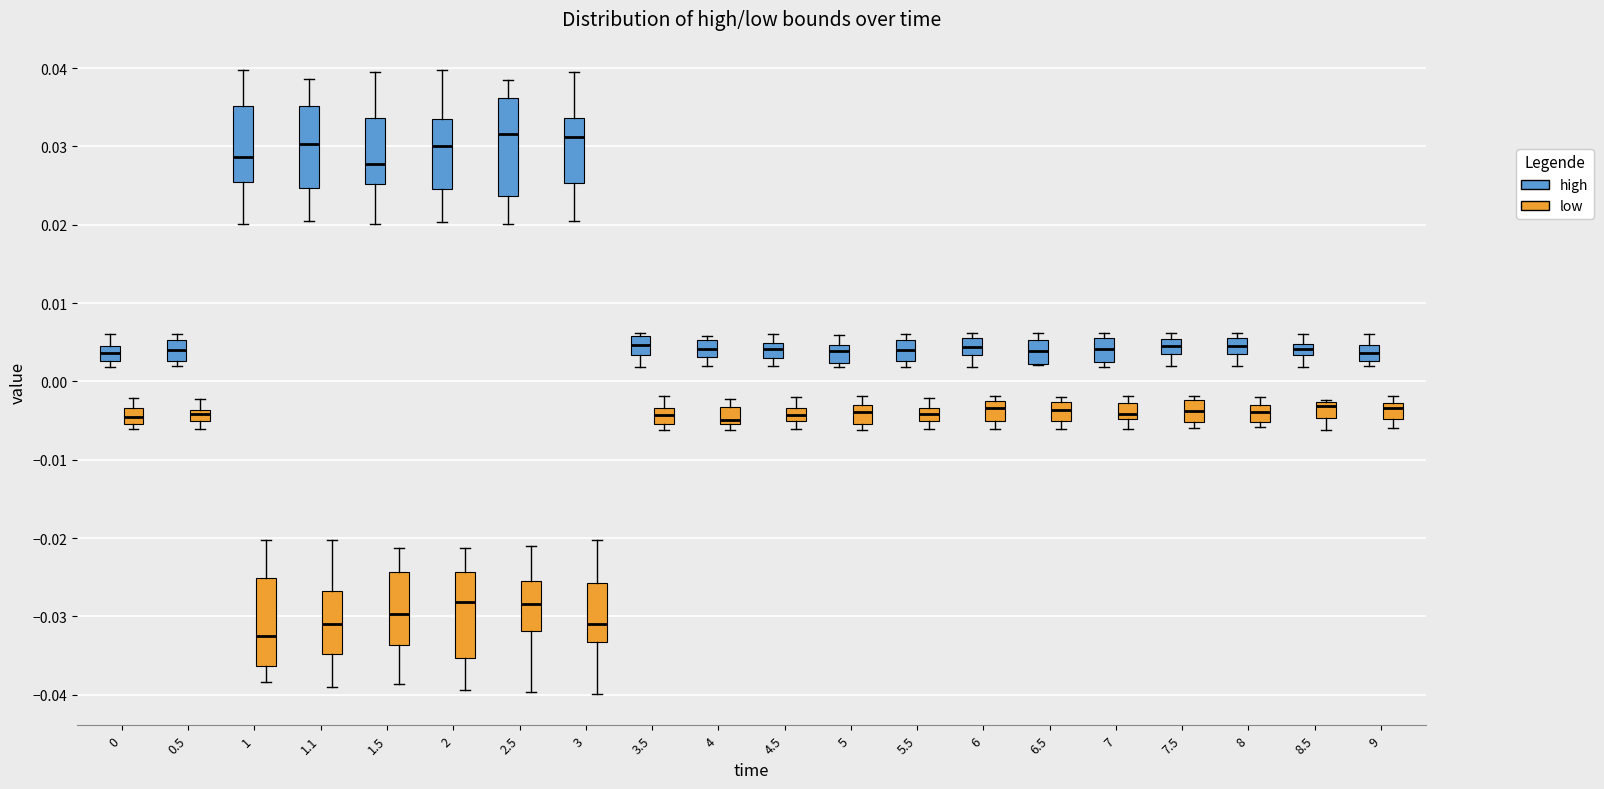

Which box is the tallest, from its lower edge to its upper edge?

2.5 (high)